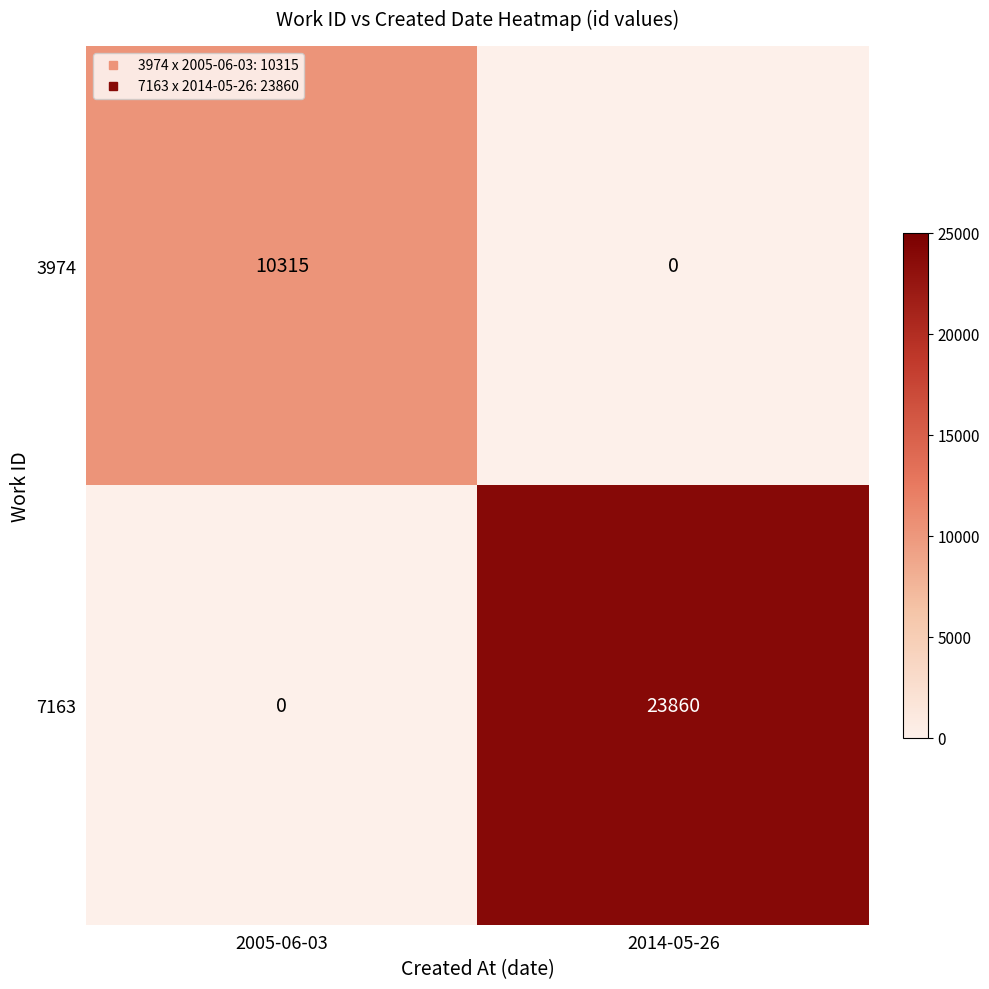

Reading left to right, extract all data points from this chart.

3974: 10315	0
7163: 0	23860